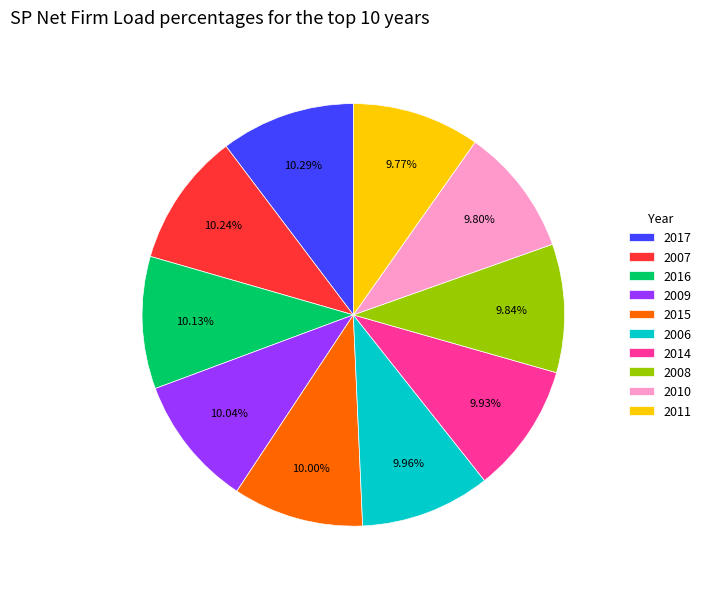

Do 2016 and 2009 together represent more than half of the pie?

No